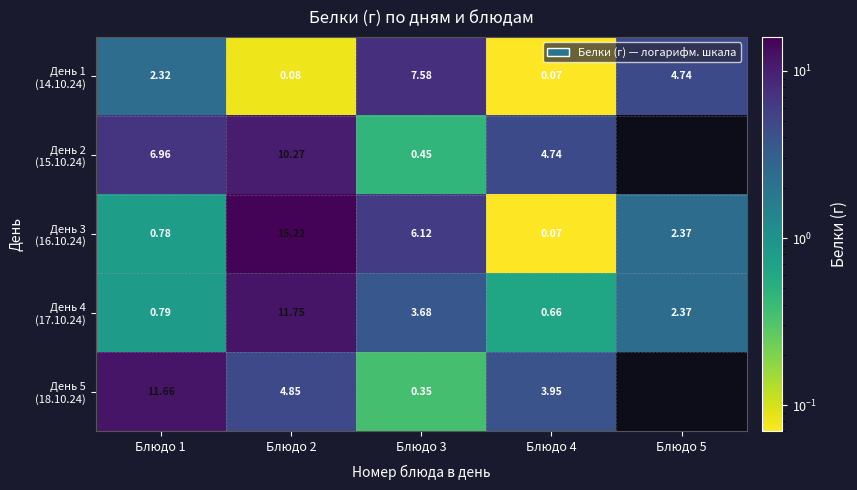

Is it true that День 1 (14.10.24) equals 10.3 at Блюдо 3?

False